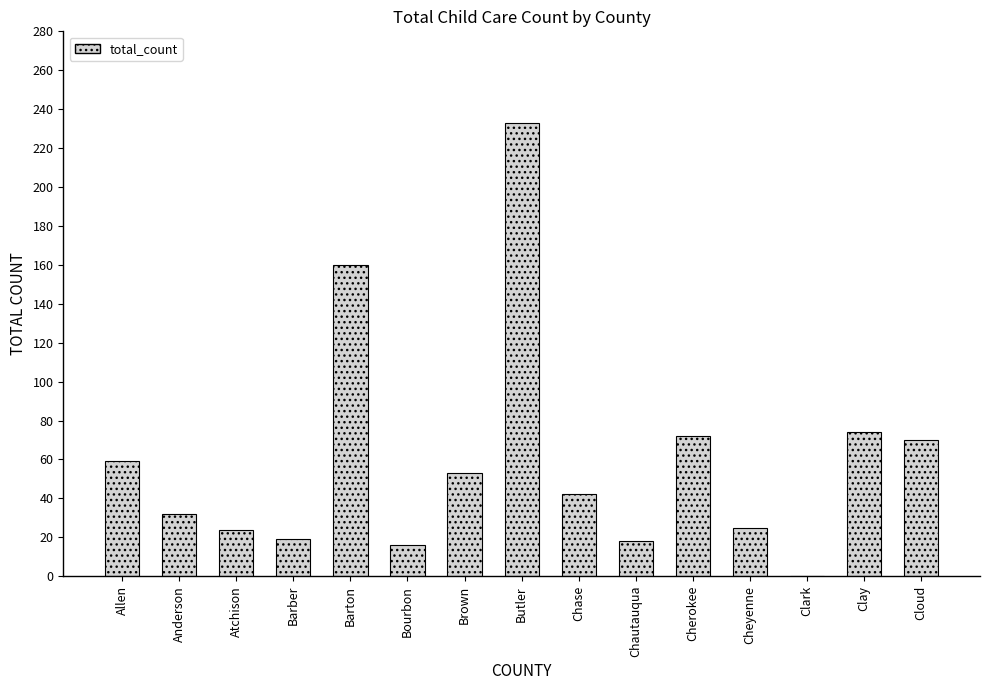

What is the change in value from Clark to Clay?

+74